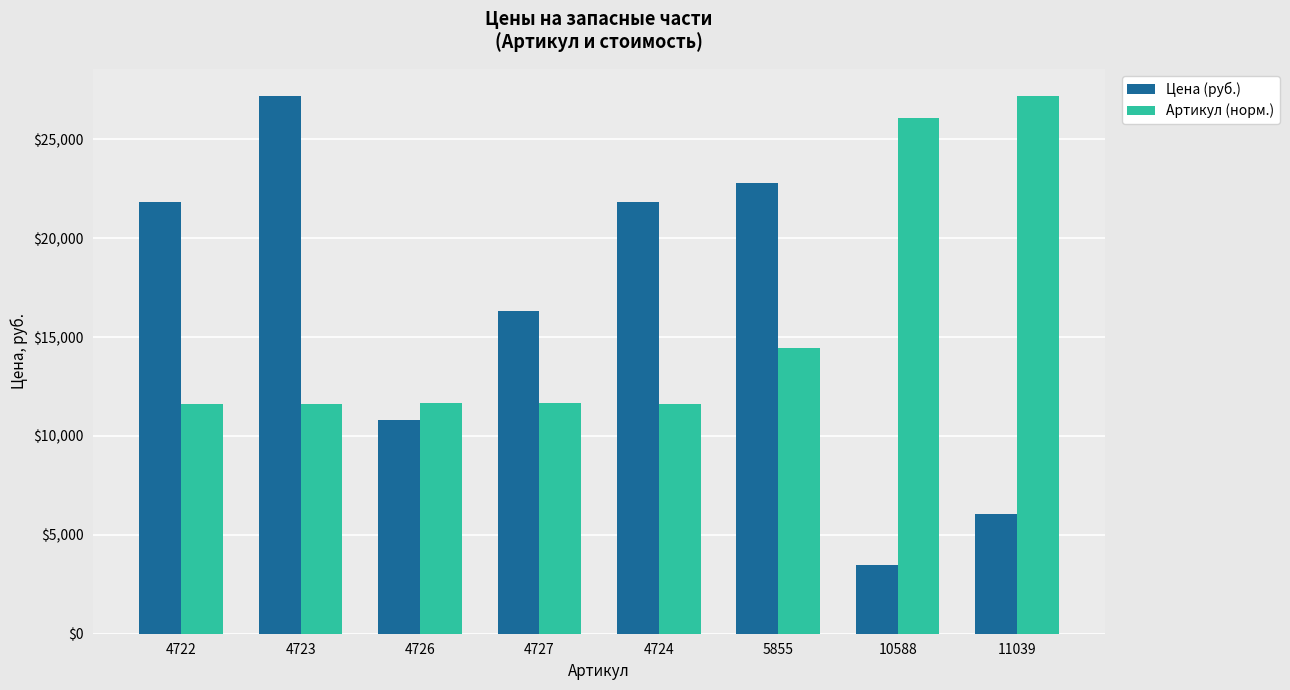

Which series has the largest total across all categories?

Цена (руб.)